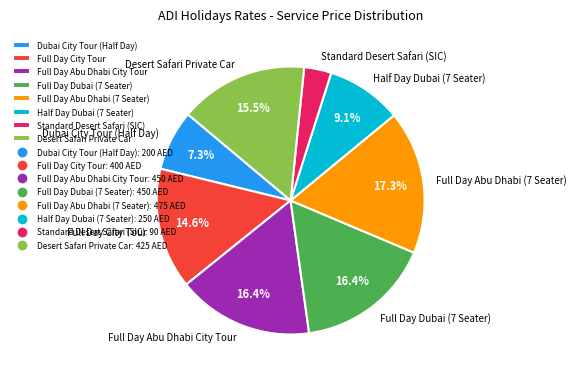

Between Full Day Abu Dhabi City Tour and Desert Safari Private Car, which is larger?

Full Day Abu Dhabi City Tour